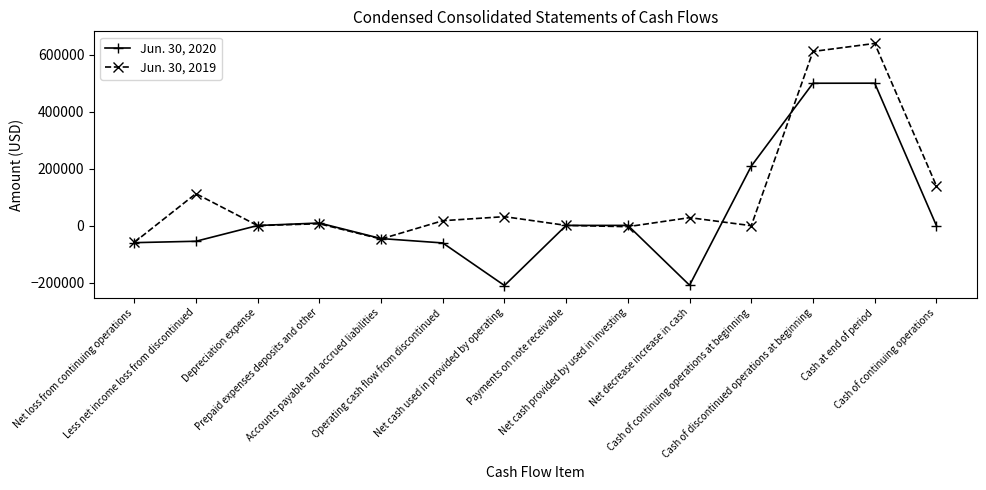

What is the average value of the Jun. 30, 2019 series?

105723